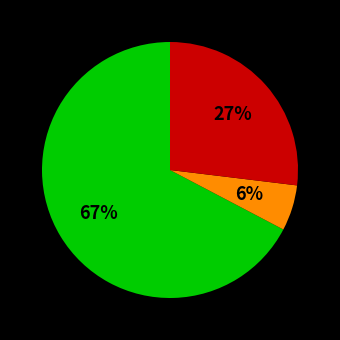

Count the number of slices in the pie.

3